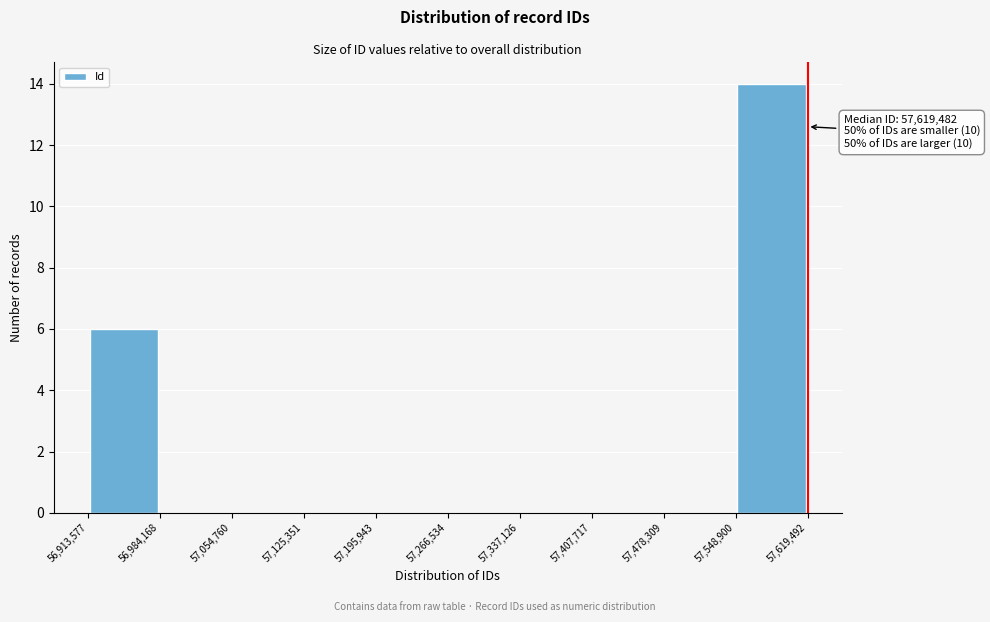

Over which range of the x-axis is the bar tallest?

57,548,900 to 57,619,492